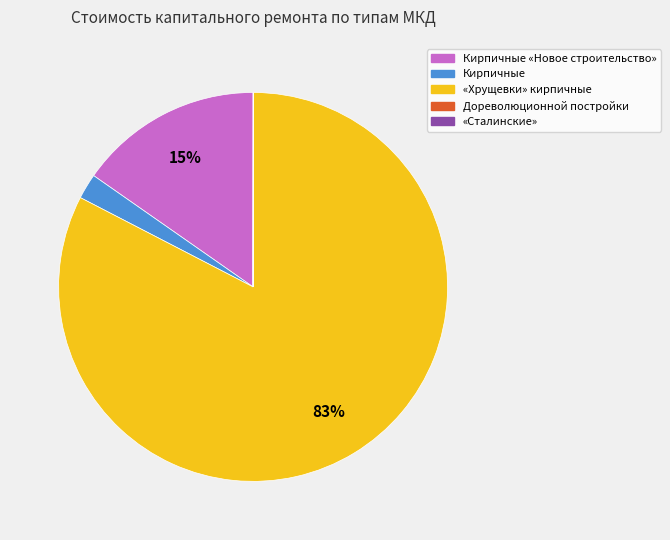

What is the largest slice in the pie chart?

«Хрущевки» кирпичные